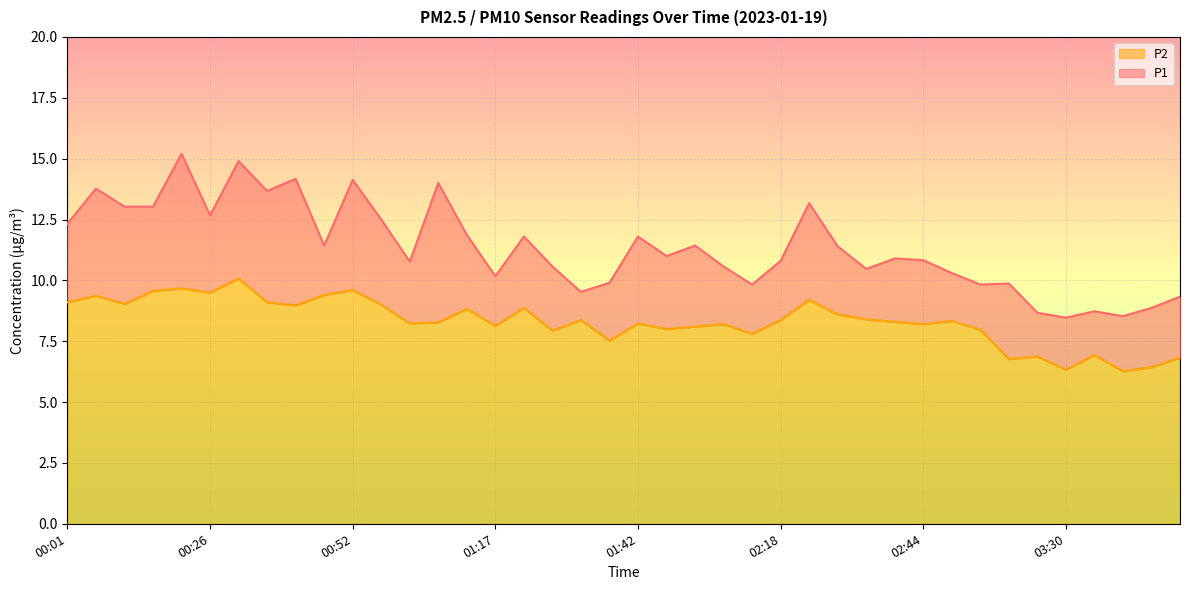

Which series has the largest range (max minus min)?

P1